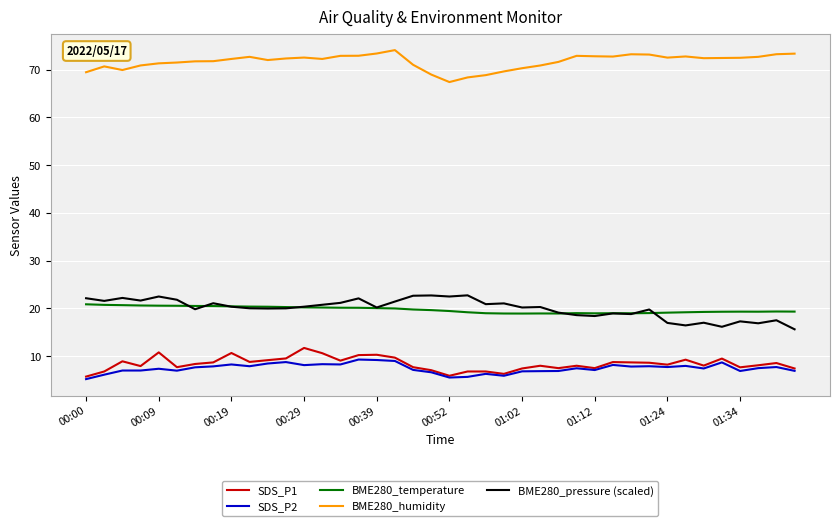

How many categories are shown in the chart?

40